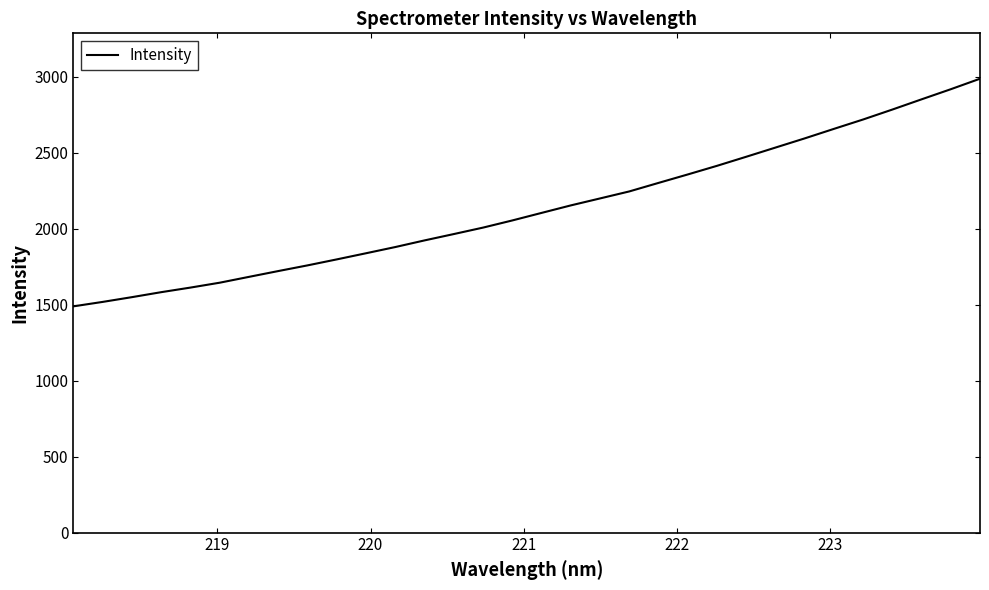

How many lines are shown in the chart?

1